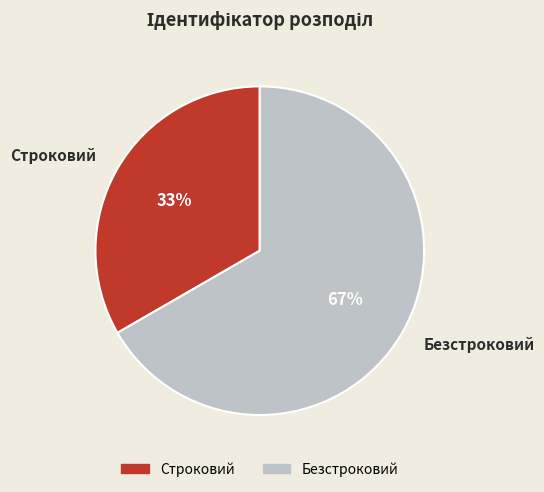

Is the sum of Строковий and Безстроковий greater than half?

Yes